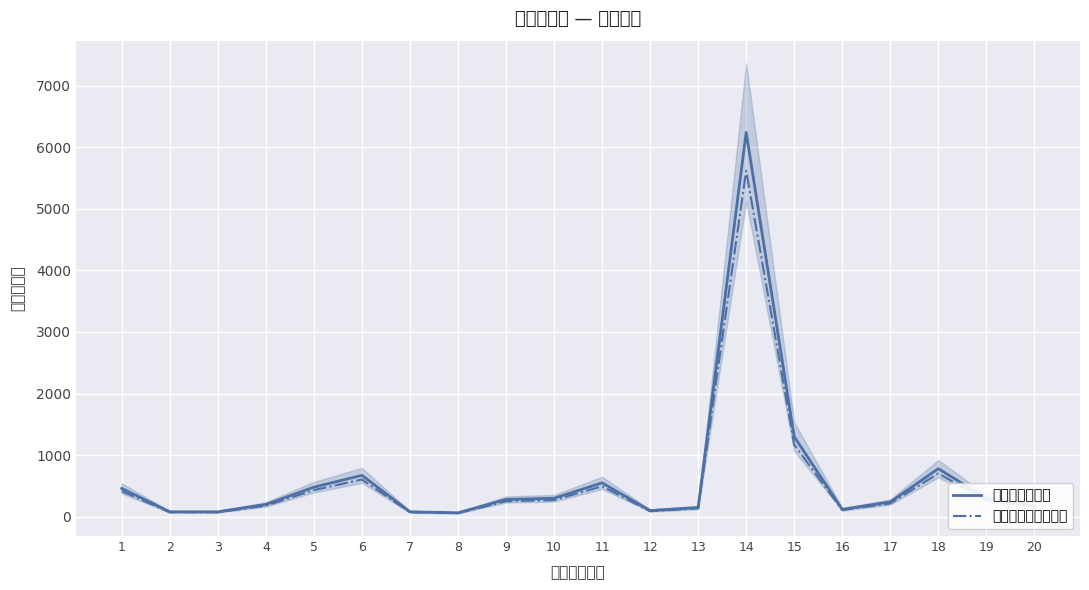

True or false: 支出金额（元） and 支出金额（参考线） cross at least once.

False